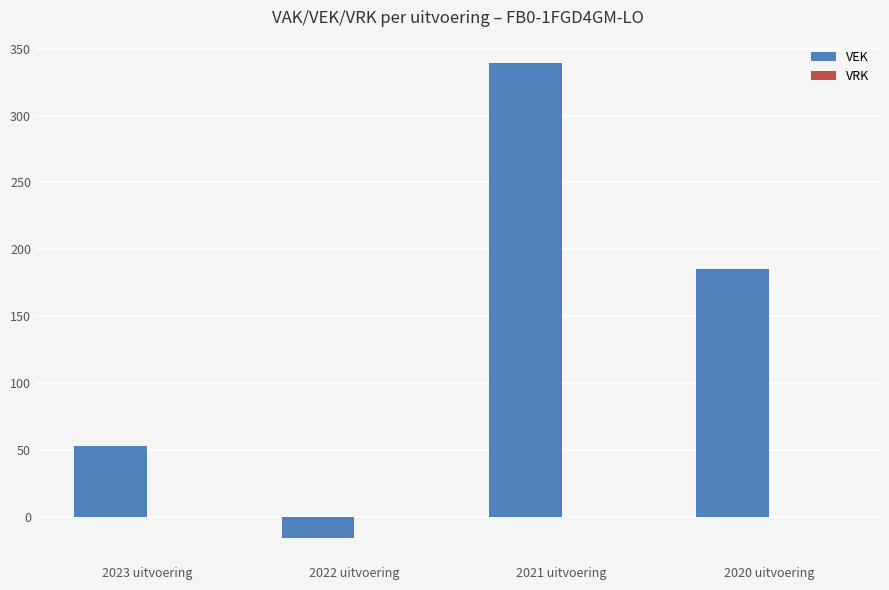

List the labels in order of value, largest first.

2021 uitvoering, 2020 uitvoering, 2023 uitvoering, 2022 uitvoering